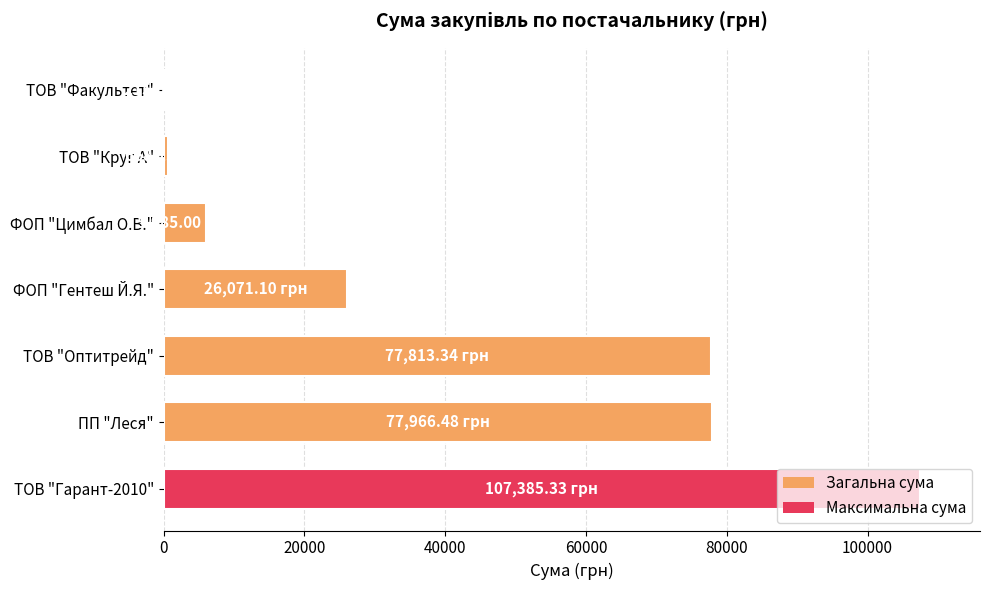

What is the sum of all values?

296104.4